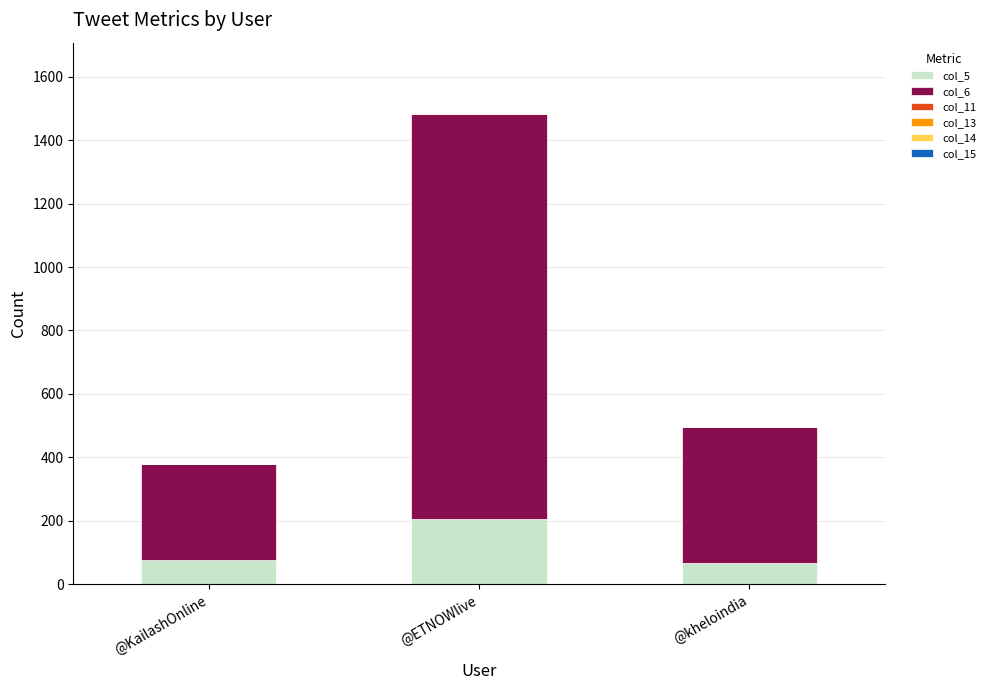

At which category is the sum across all series the highest?

@ETNOWlive